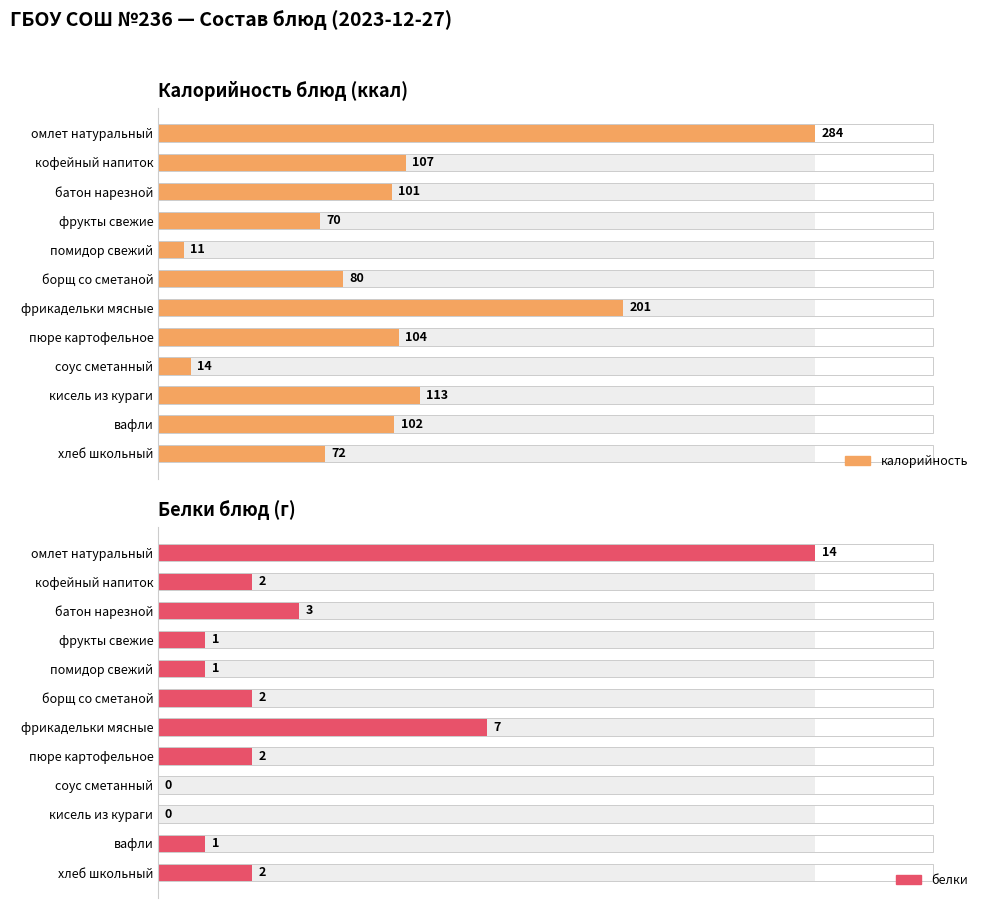

Is it true that калорийность equals 102 at фрукты свежие?

False